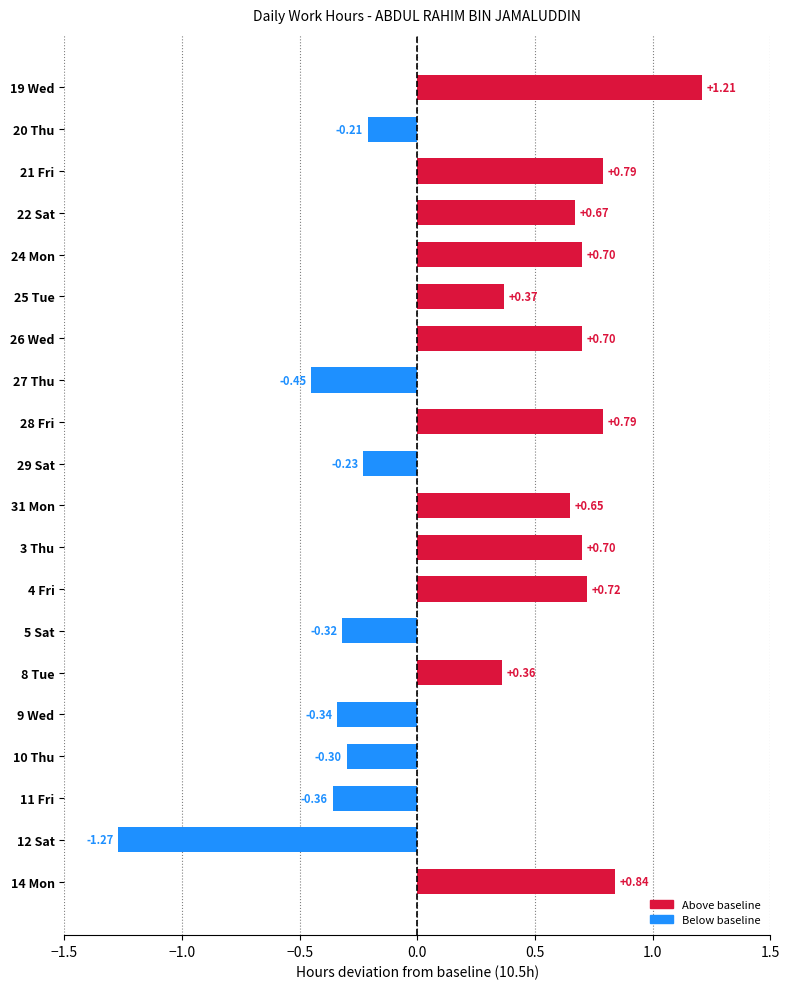

Which has a higher value, 29 Sat or 25 Tue?

25 Tue